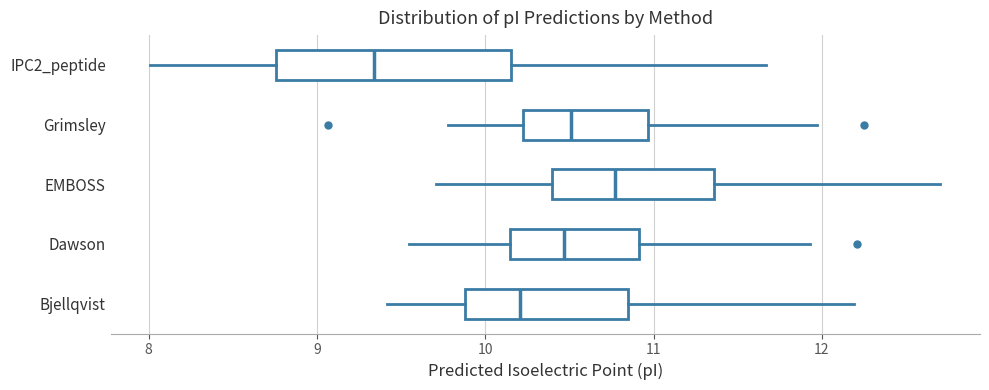

Which box has the furthest to the left median line?

IPC2_peptide